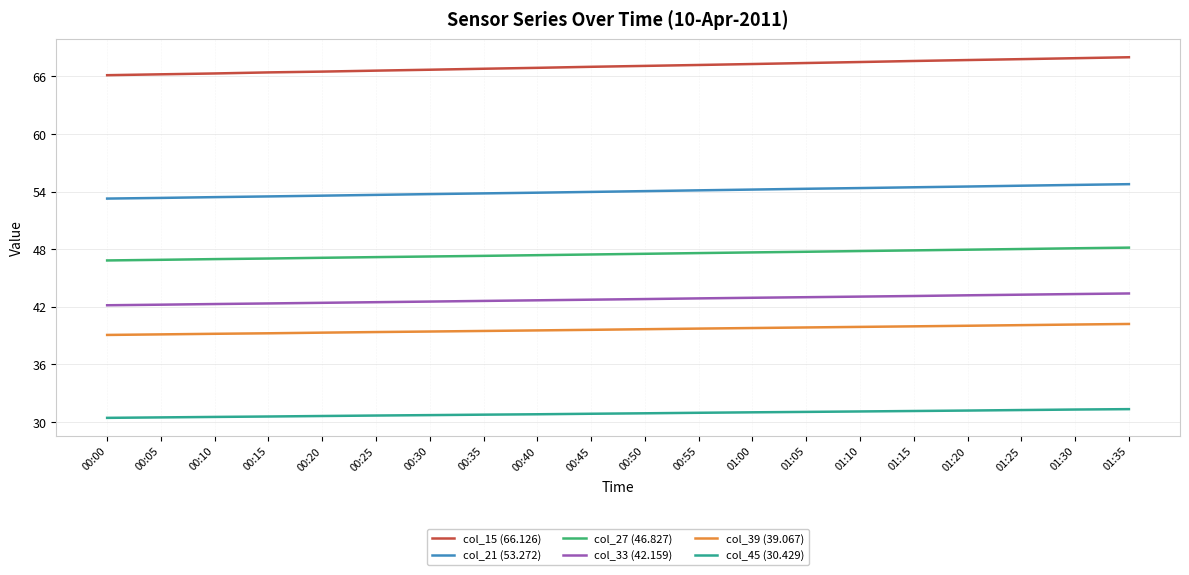

True or false: col_33 (42.159) has a value of 14.8 at 00:50.

False